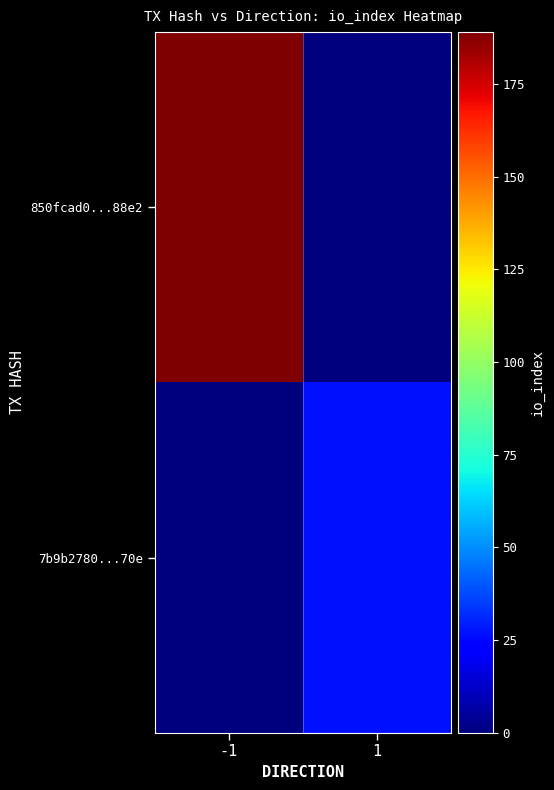

Reading right to left, what are all the values shown in this chart?

850fcad0...88e2: 1=0	-1=189
7b9b2780...70e: 1=27	-1=0